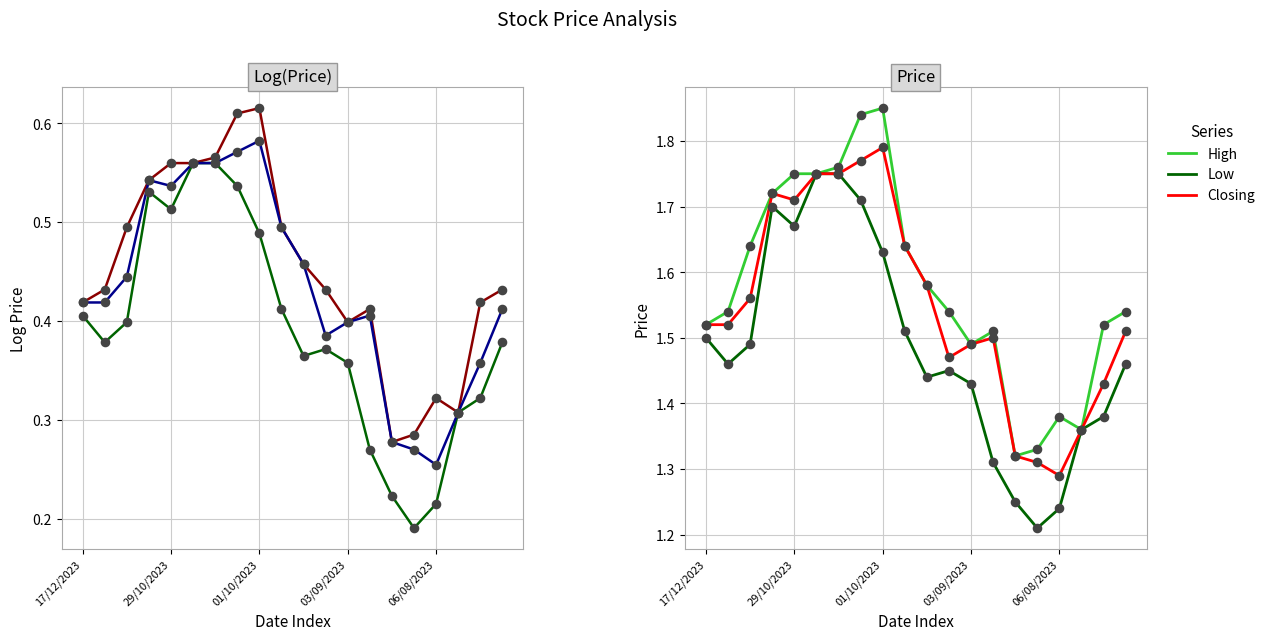

At which category is the sum across all series the highest?

7